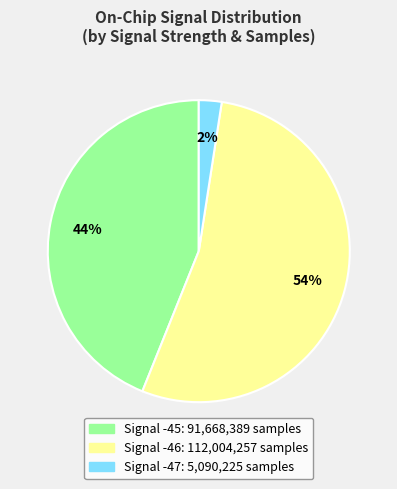

To the nearest percent, what is the average slice percentage?

33%